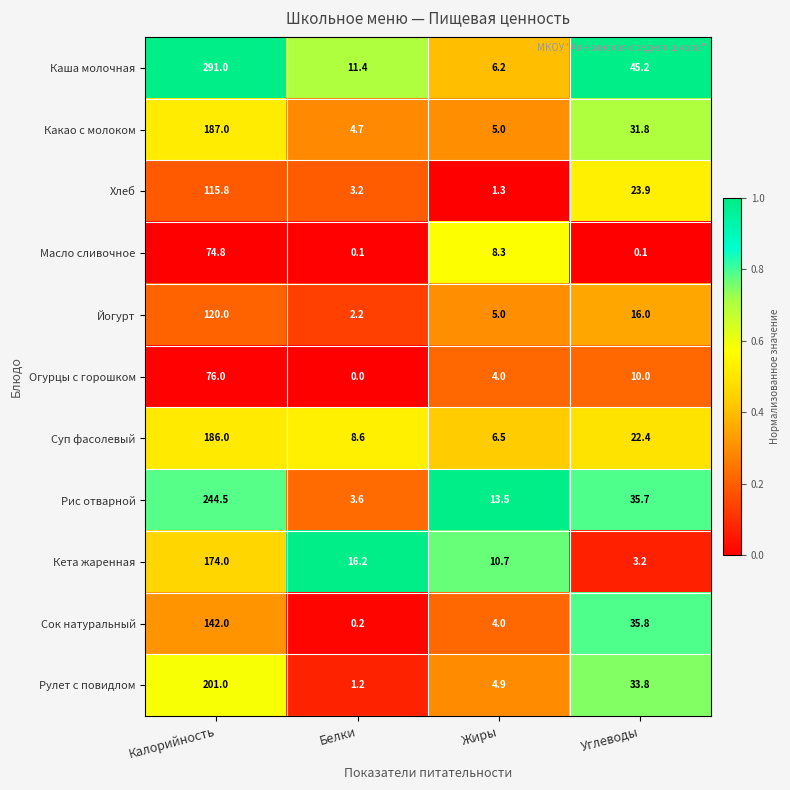

What is the sum of the Кета жаренная values at Калорийность and Белки?

190.2